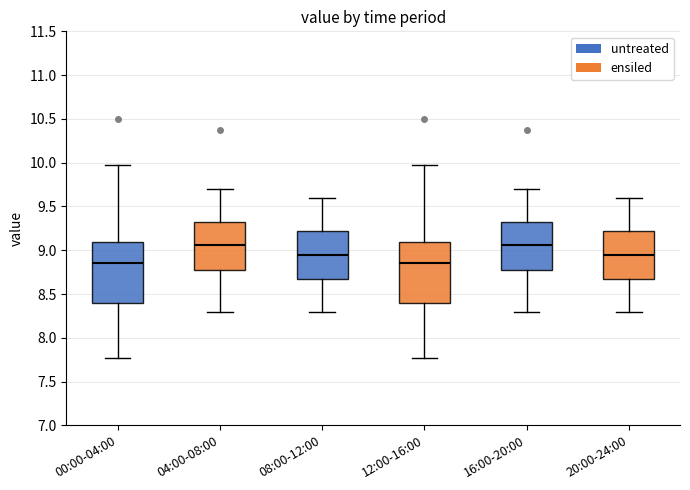

Where does the upper whisker of the box for 16:00-20:00 end on the y-axis? The values are not printed on the chart, so give them approximately, as read against the axis.

9.70